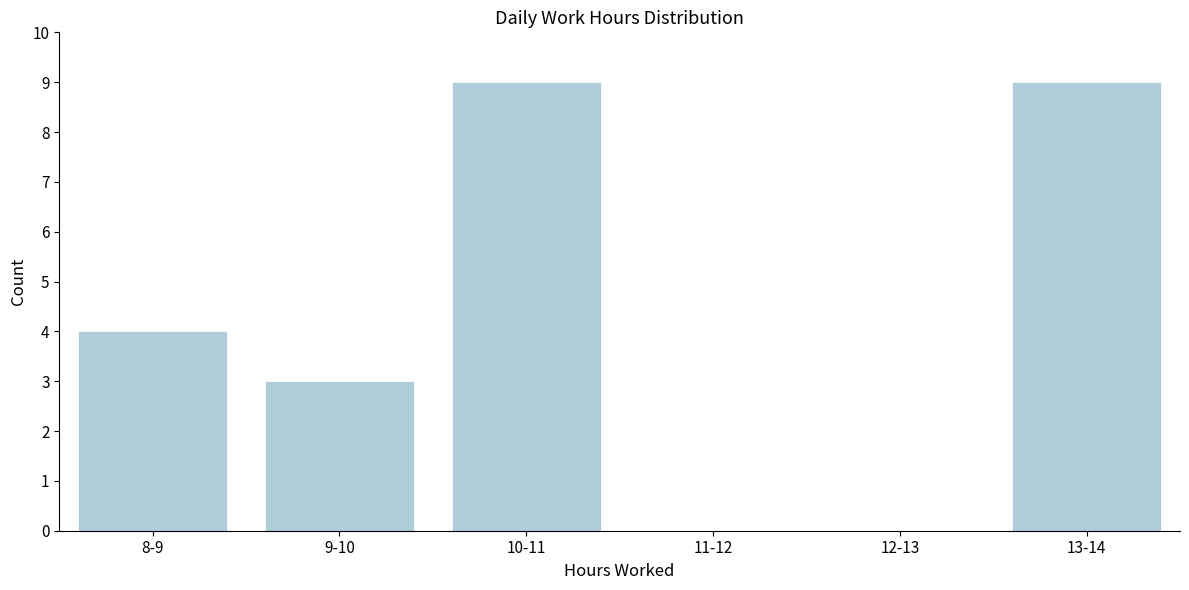

Reading right to left, extract all data points from this chart.

13-14=9	12-13=0	11-12=0	10-11=9	9-10=3	8-9=4